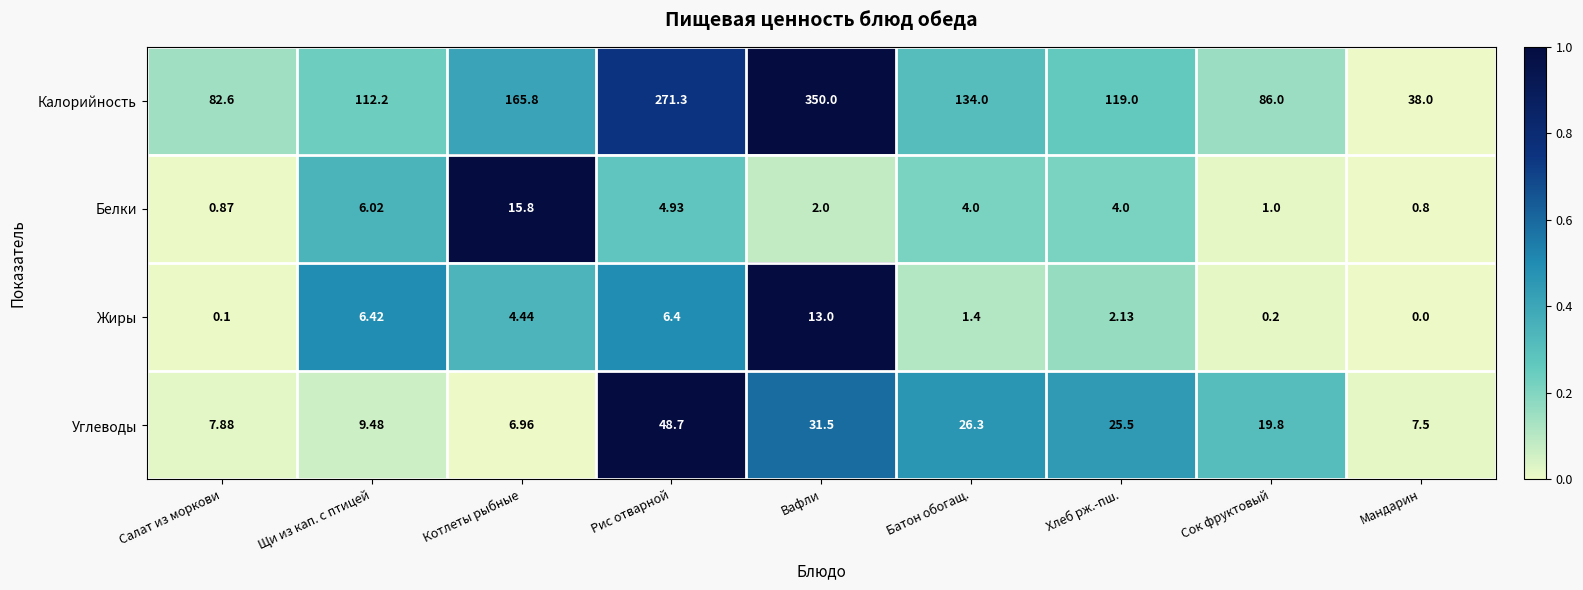

Which series has the largest total across all categories?

Калорийность